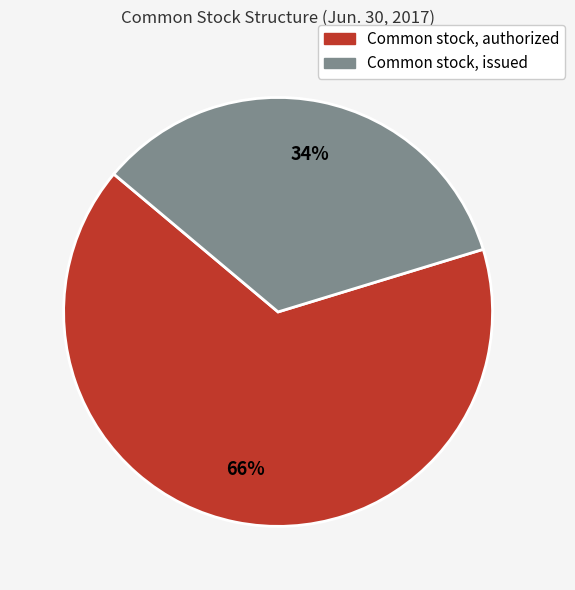

What is the ratio of the value at Common stock, issued to the value at Common stock, authorized?

0.5